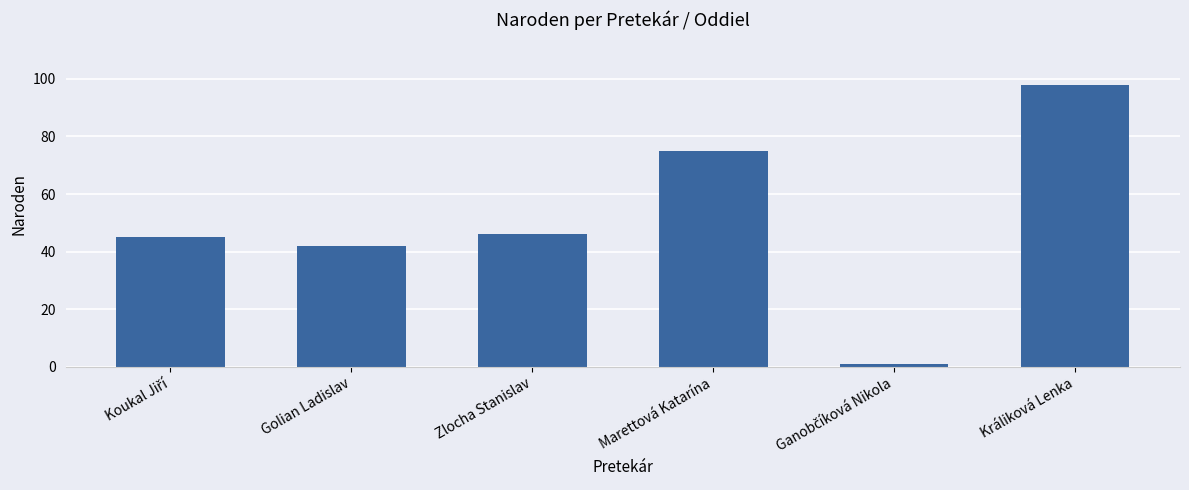

Where is the data nearest to the value 49?

Zlocha Stanislav